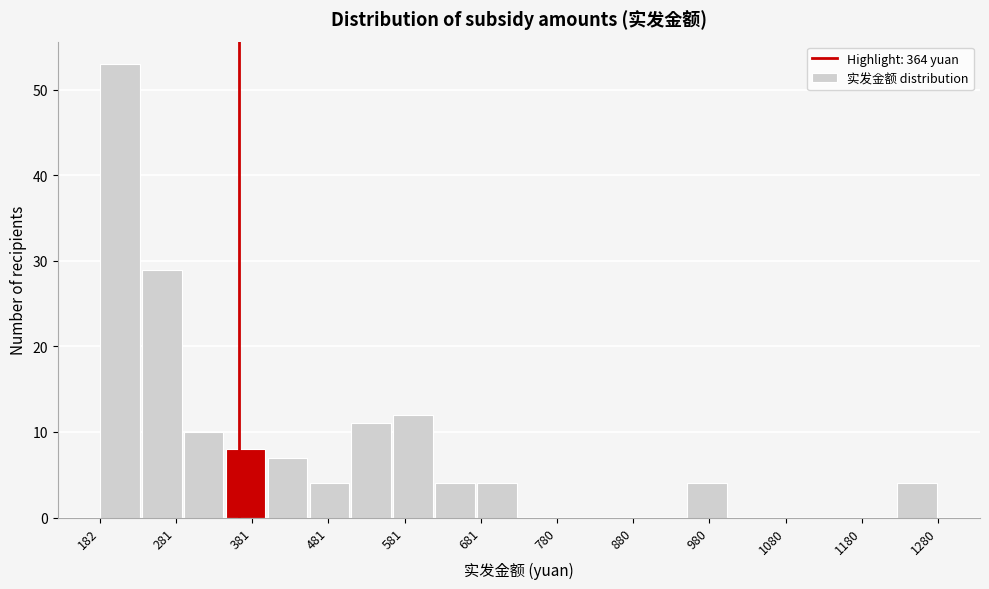

Reading left to right, transcribe this chart: for each bar, give the range it covers on the x-axis and its height. Neither the bar edges nor the heights are printed on the chart, so give them approximately, as read against the axes.

180 to 240: 53
240 to 290: 29
290 to 350: 10
350 to 400: 8
400 to 460: 7
460 to 510: 4
510 to 570: 11
570 to 620: 12
620 to 680: 4
680 to 730: 4
730 to 790: 0
790 to 840: 0
840 to 900: 0
900 to 950: 0
950 to 1010: 4
1010 to 1060: 0
1060 to 1120: 0
1120 to 1170: 0
1170 to 1230: 0
1230 to 1280: 4